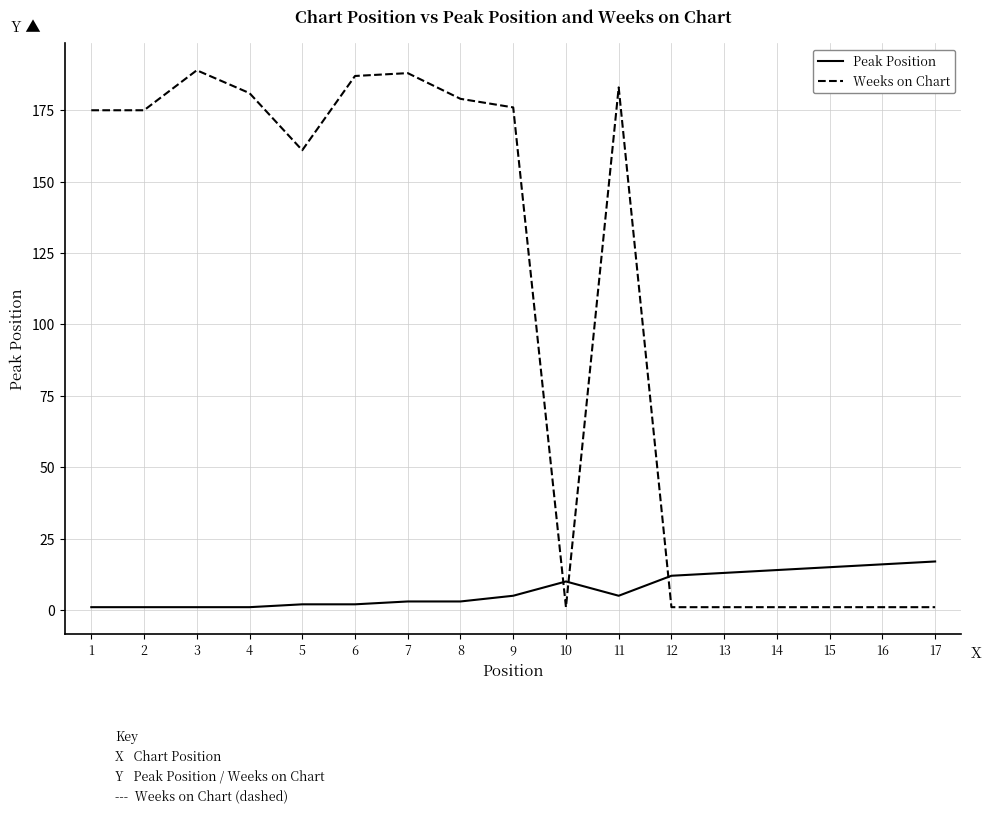

What is the maximum value shown in the chart?

189